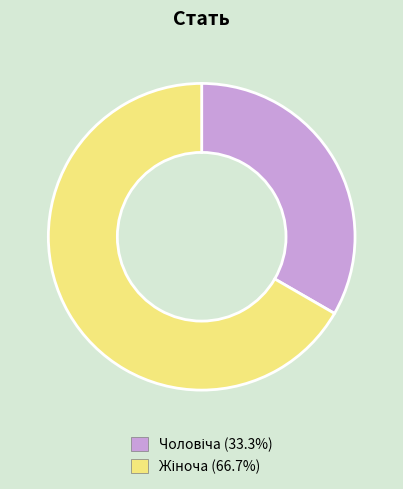

Does any single category account for the majority?

Yes